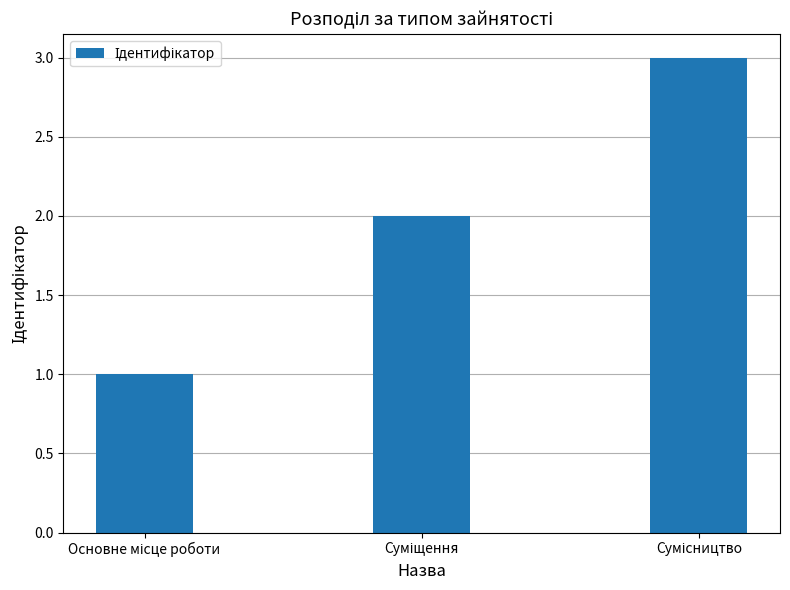

What is the greatest value displayed?

3